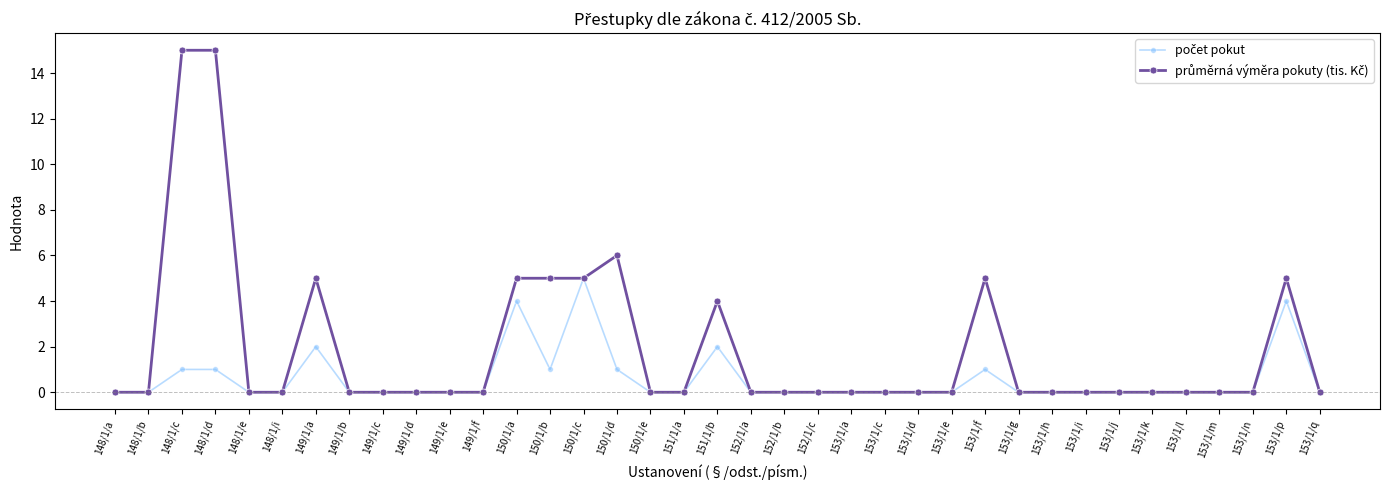

What is the label of the 21st point from the right?

150/1/e